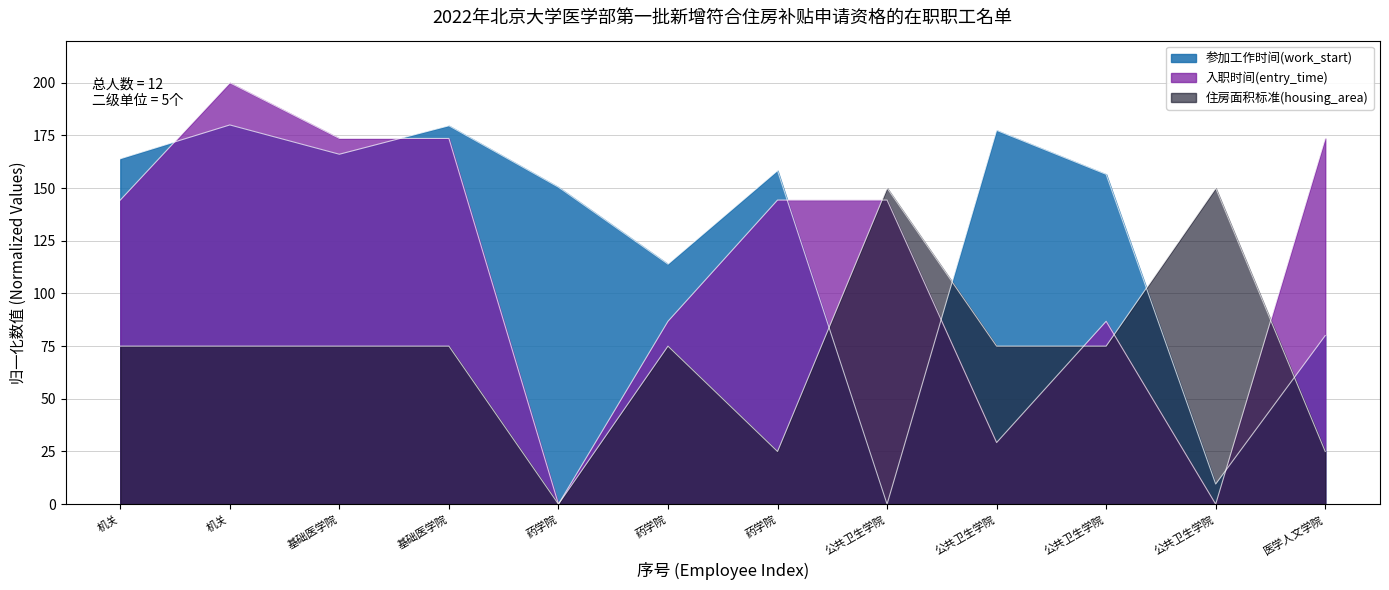

The value of 参加工作时间(work_start) at 5 is 62.7. True or false?

False